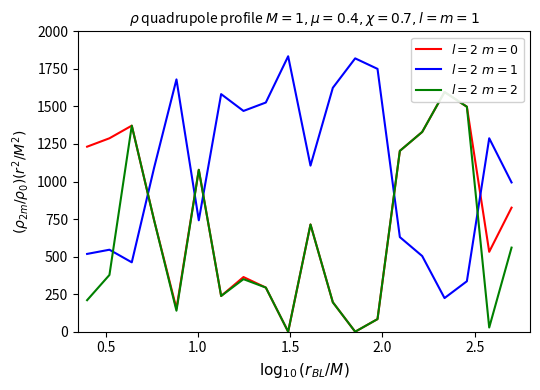

True or false: $l=2\ m=2$ and $l=2\ m=0$ cross at least once.

False